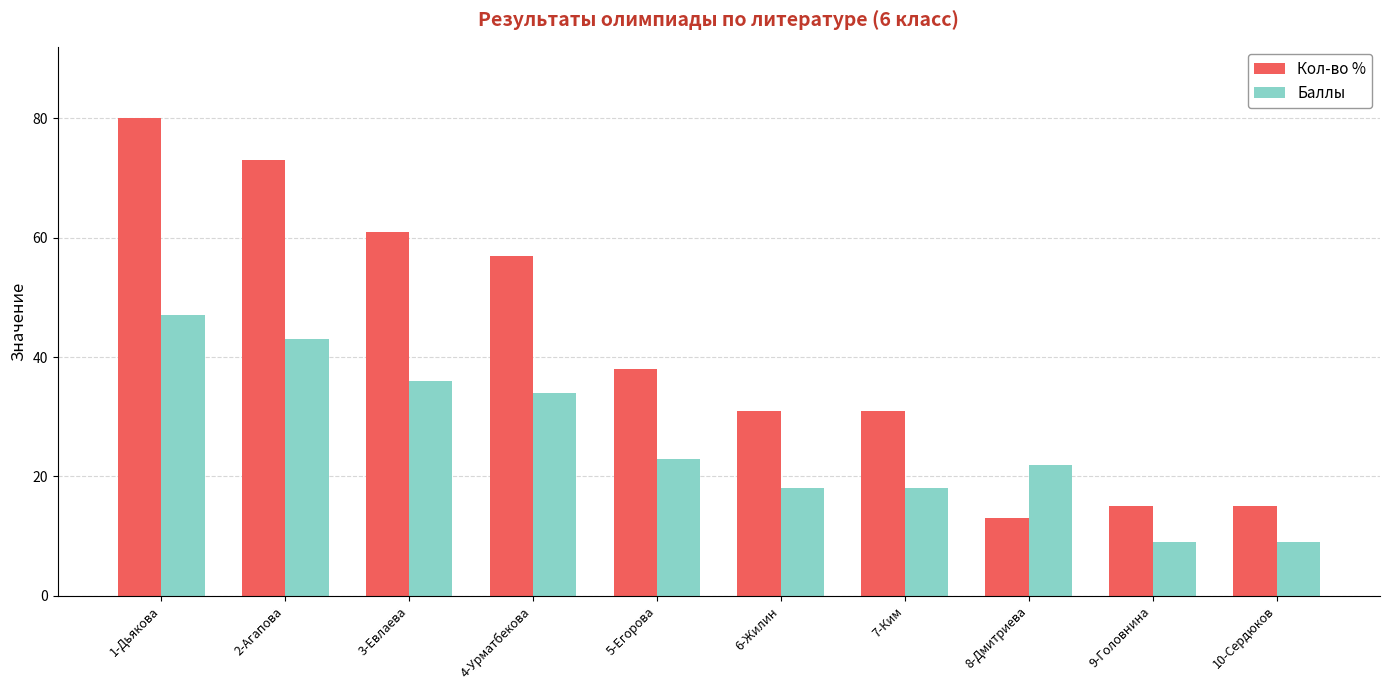

What is the lowest value of the Баллы series?

9